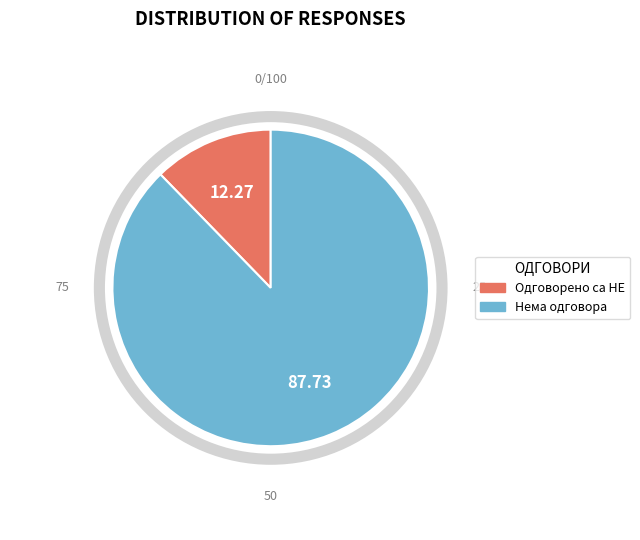

Does any single category account for the majority?

Yes